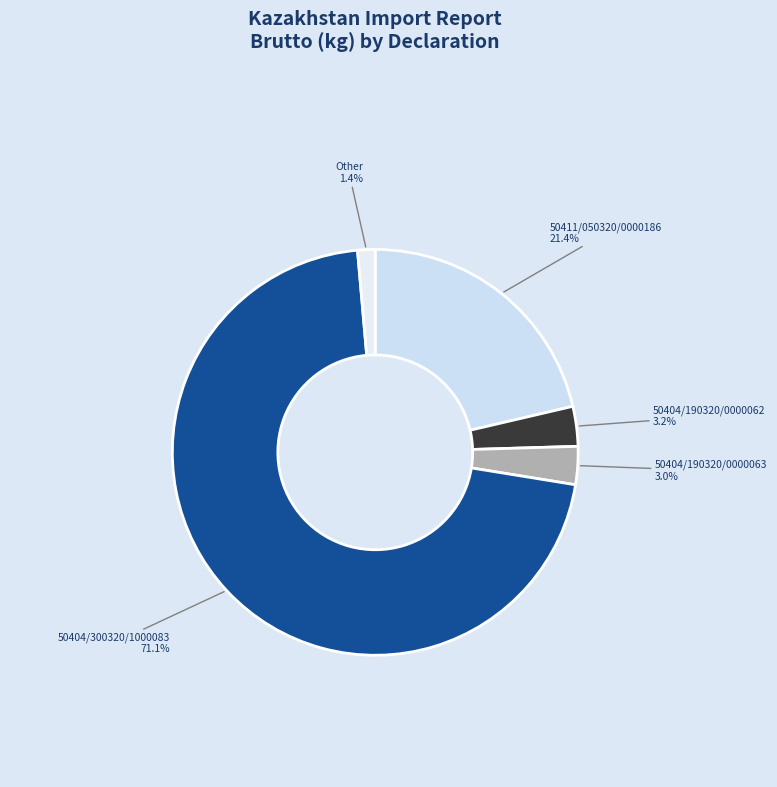

What is the smallest slice in the pie chart?

Other